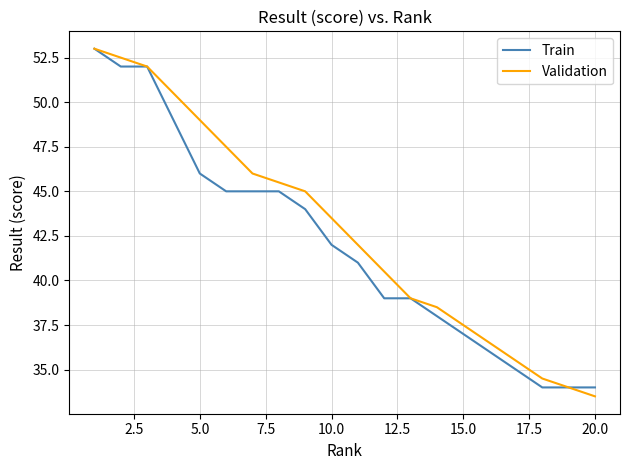

What is the greatest value displayed?

53.0